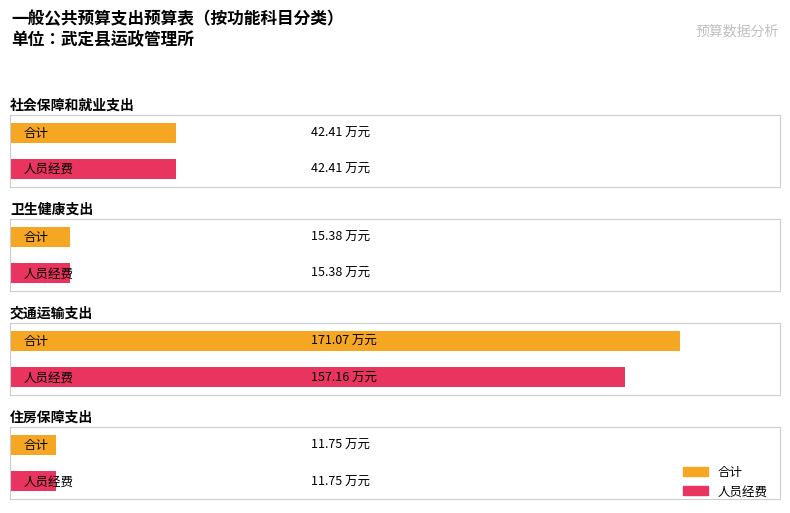

Which category has the lowest value across all series?

住房保障支出